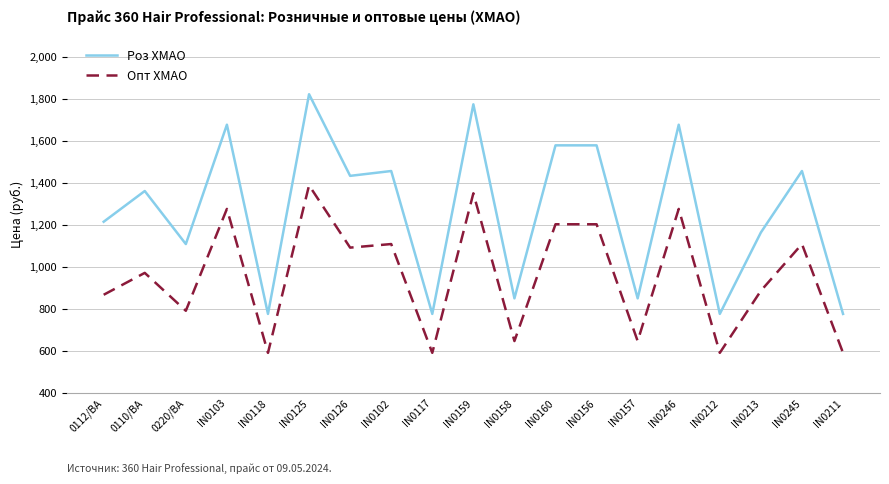

What is the difference between the maximum and minimum values in the Роз ХМАО series?

1044